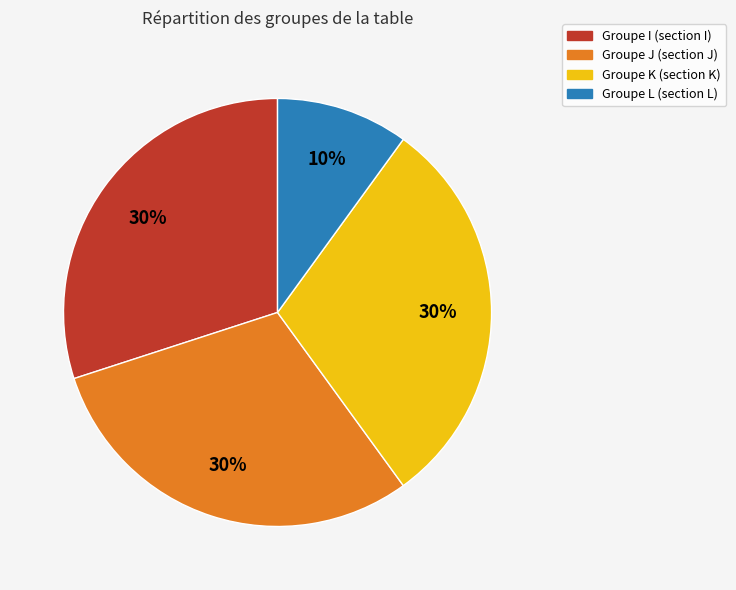

To the nearest percent, what is the difference between the largest and smallest slice percentages?

20%